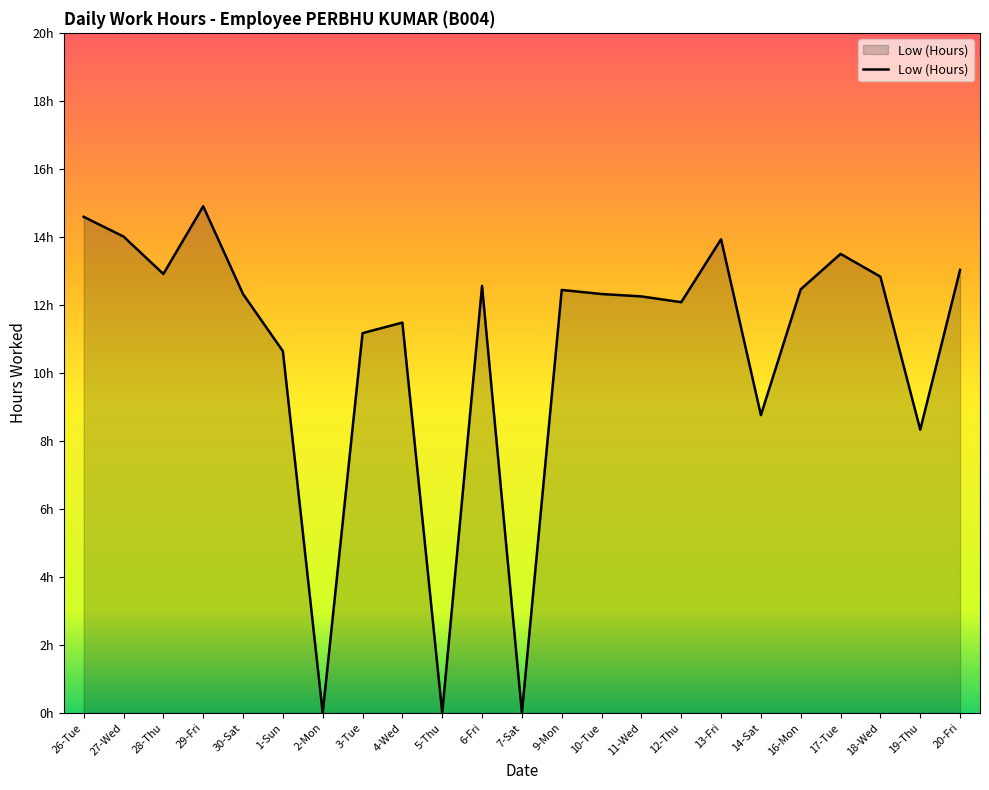

What is the change in value from 28-Thu to 1-Sun?

-2.3